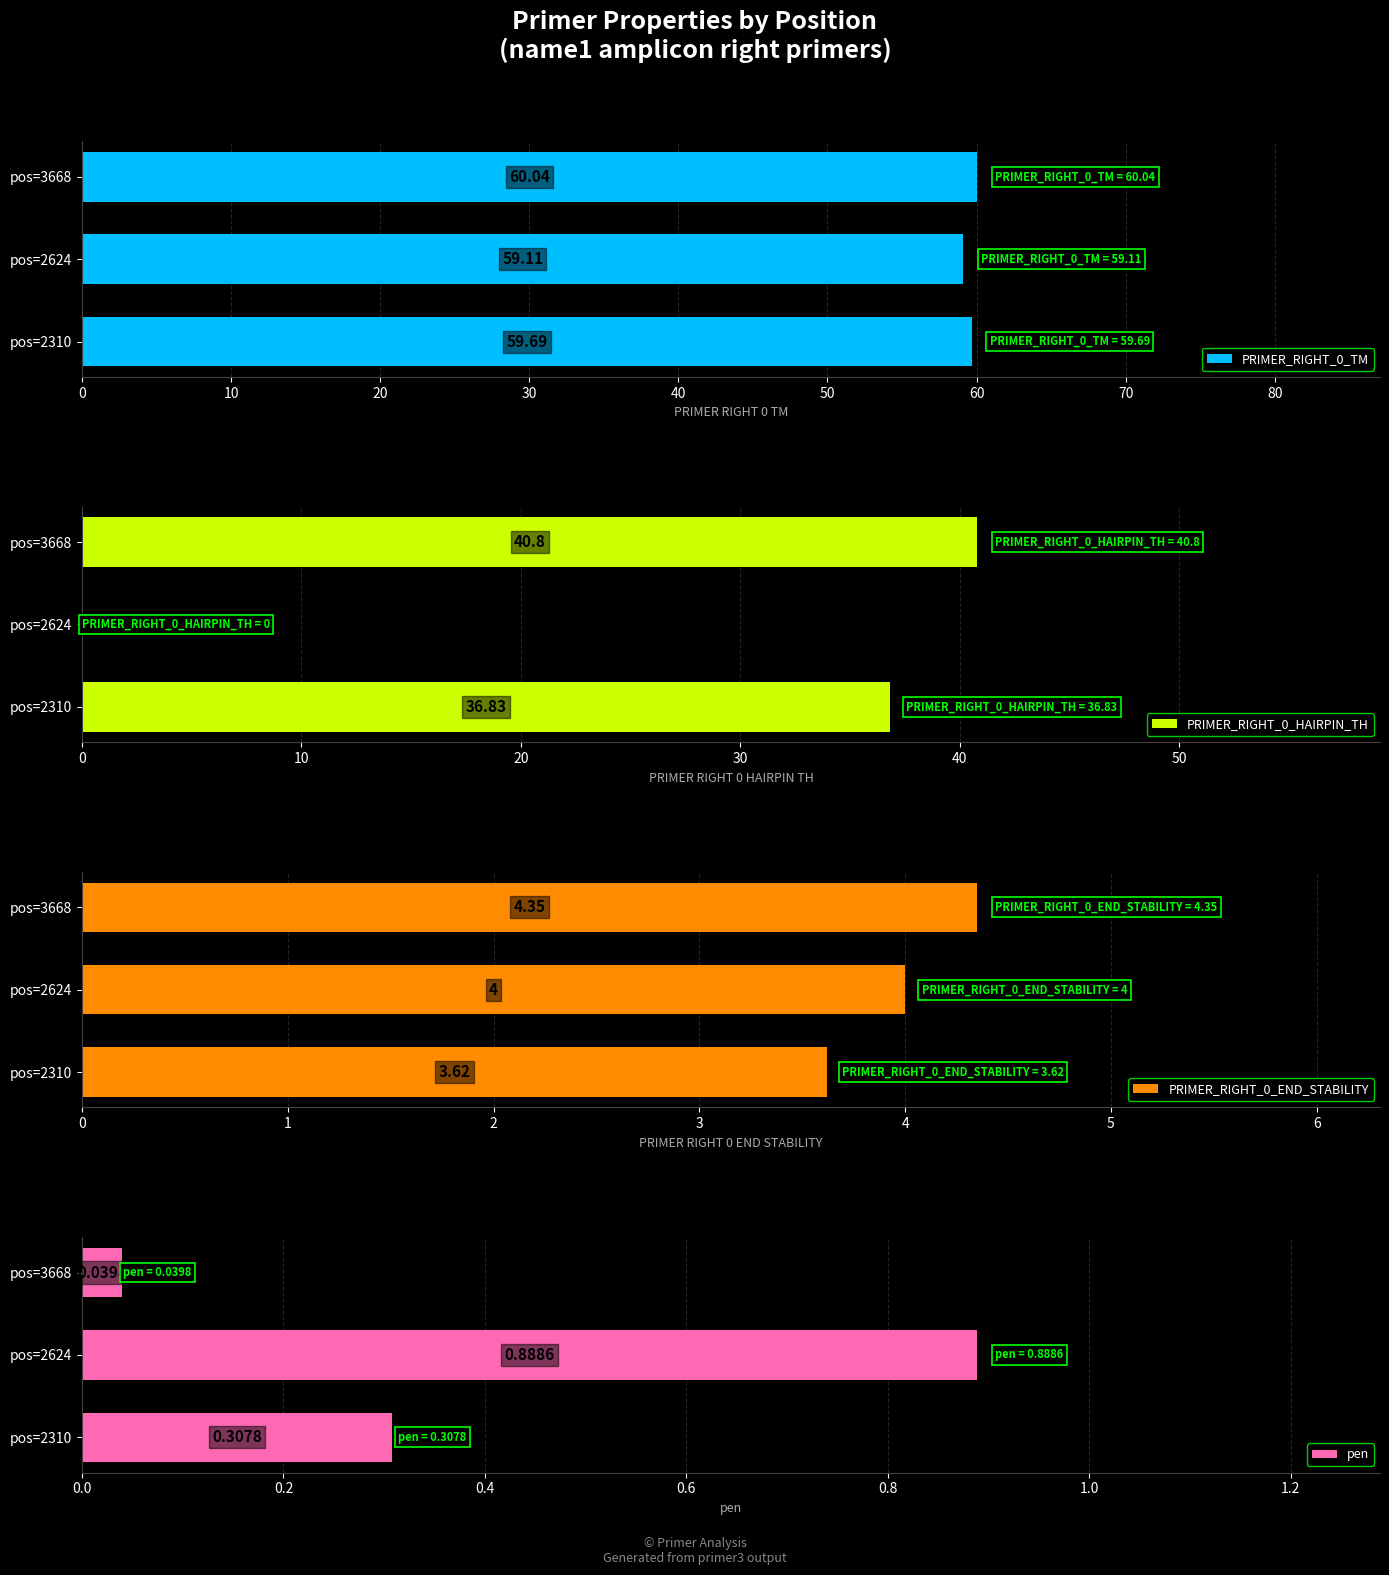

List the labels in order of PRIMER_RIGHT_0_TM value, smallest first.

pos=2624, pos=2310, pos=3668